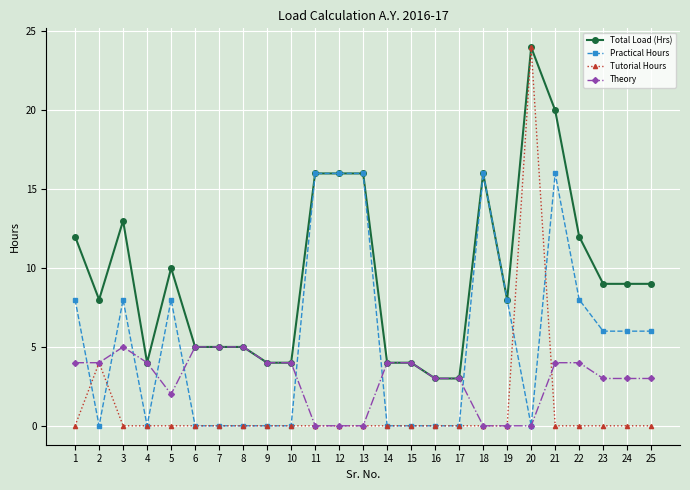

Where is the first local minimum for Total Load (Hrs)?

2